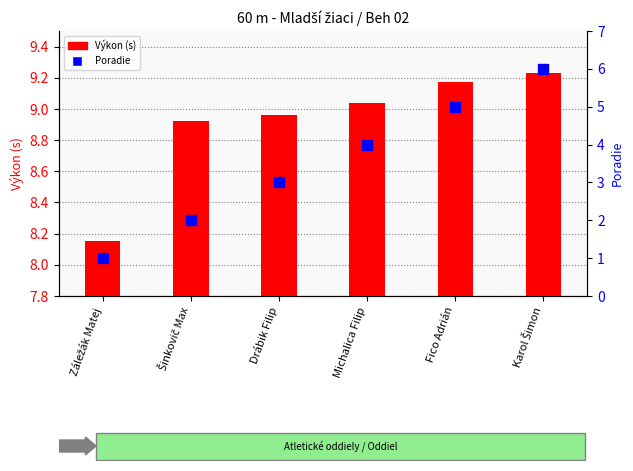

Which series has the largest total across all categories?

Výkon (s)